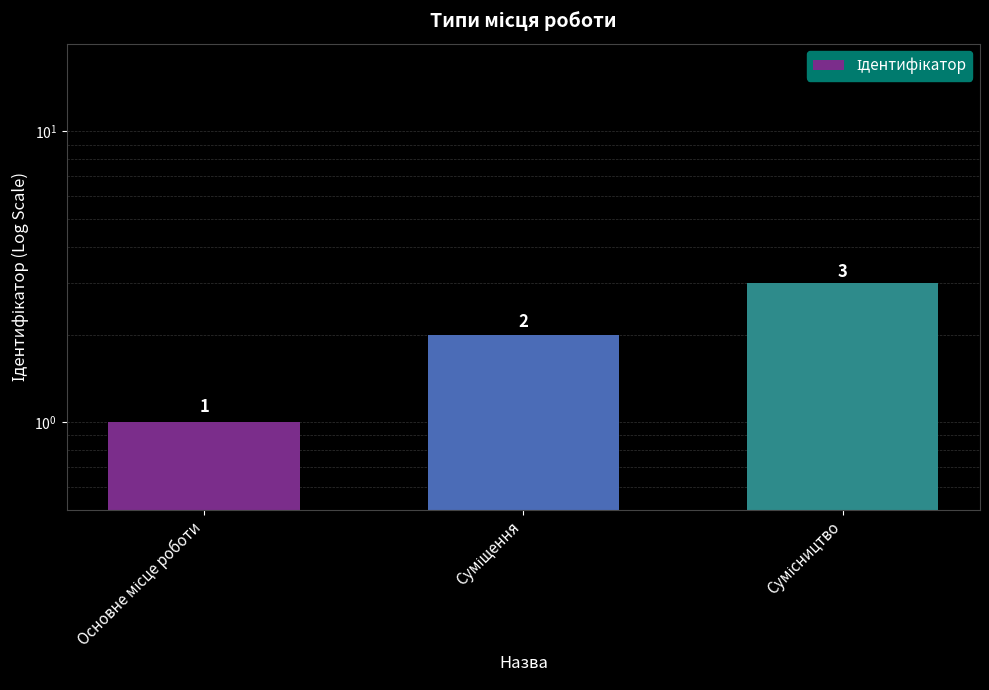

List the labels in order of value, largest first.

Сумісництво, Суміщення, Основне місце роботи